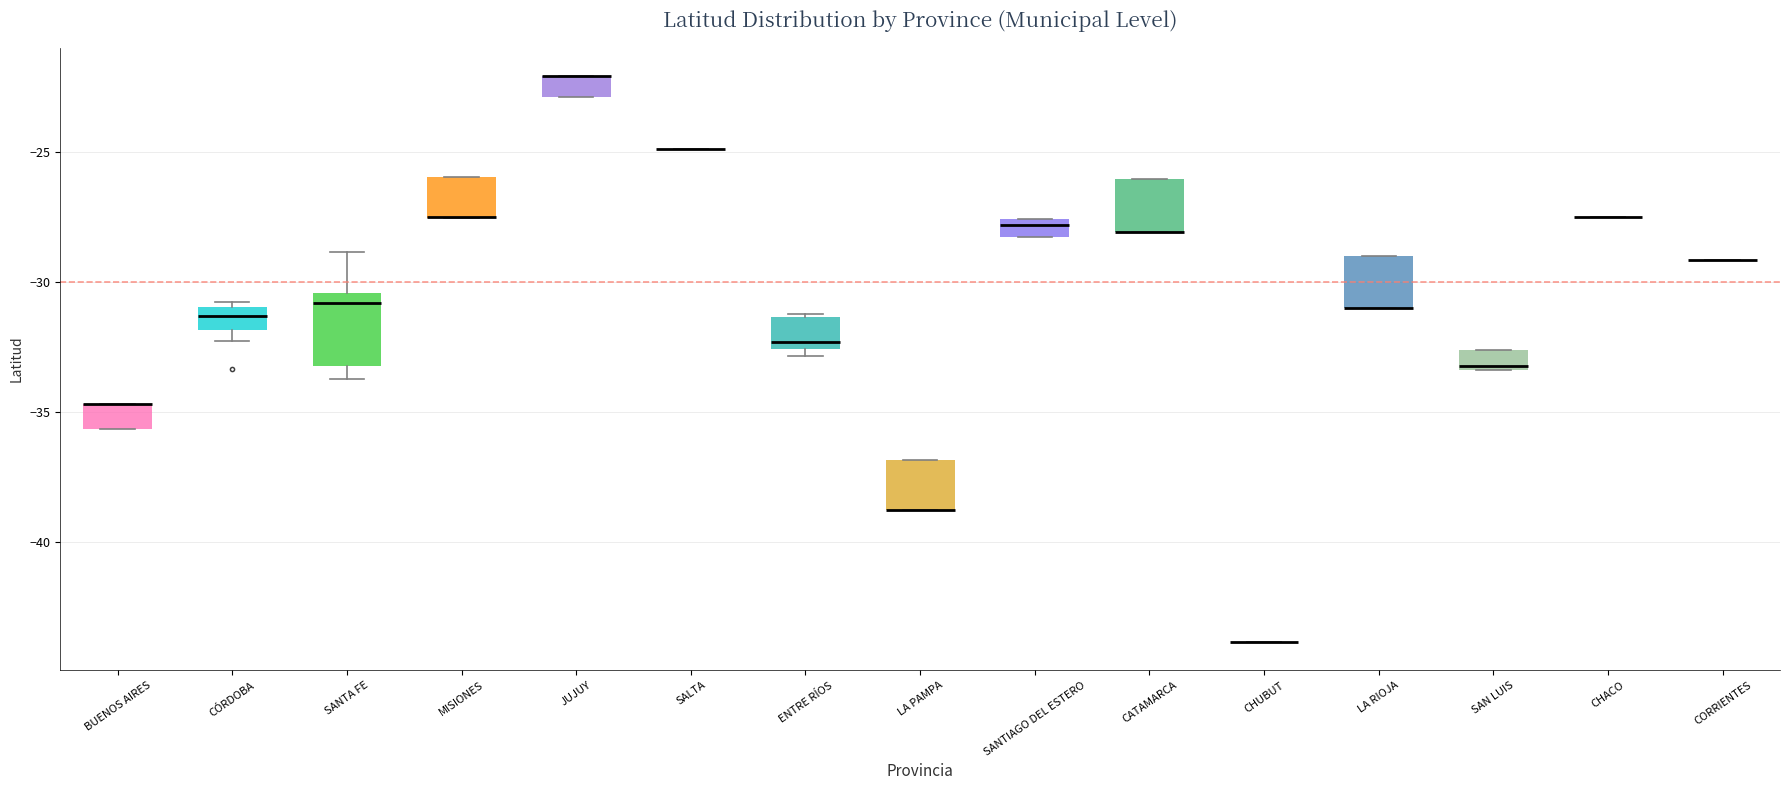

Comparing the boxes themselves (not the whiskers), which one is the tallest?

SANTA FE